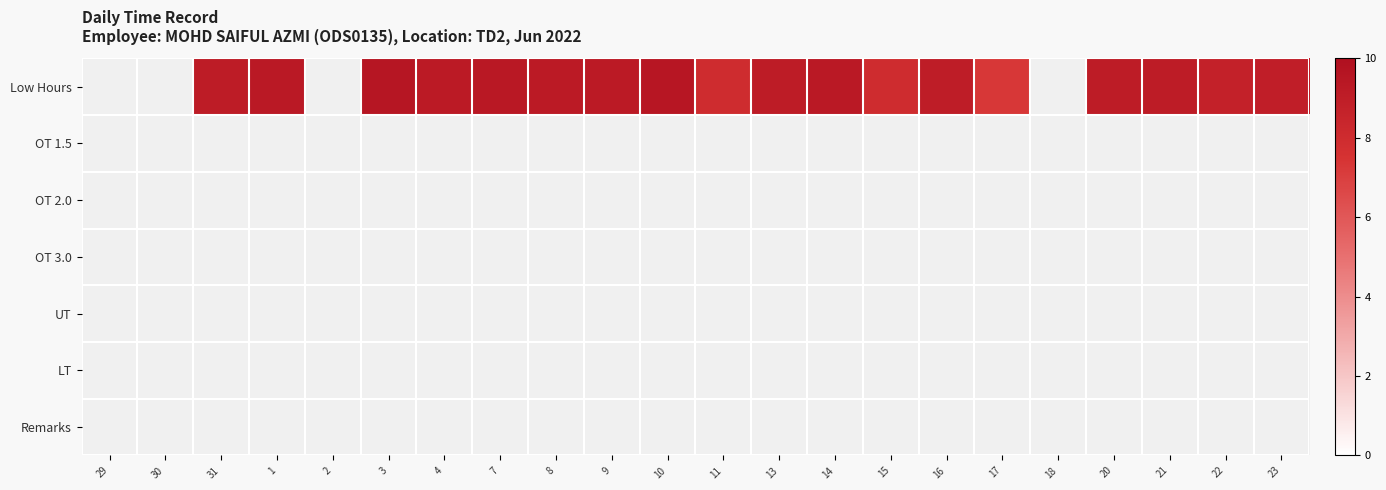

Which category has the lowest value across all series?

17